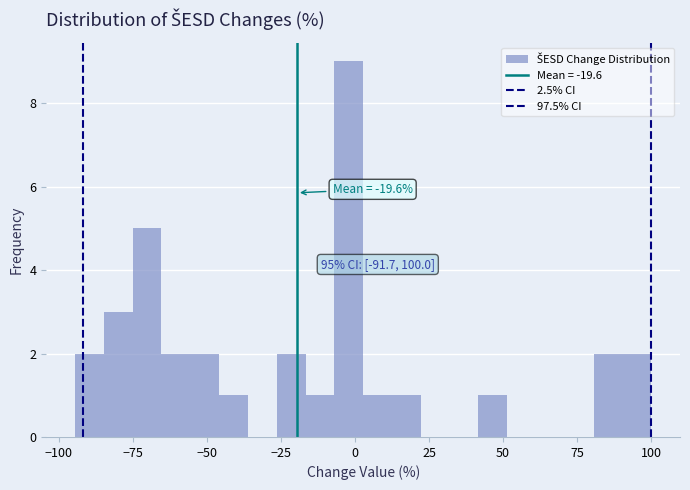

Around what value on the x-axis is the tallest bar? Give the approximate position of its centre, as read against the axis.

0